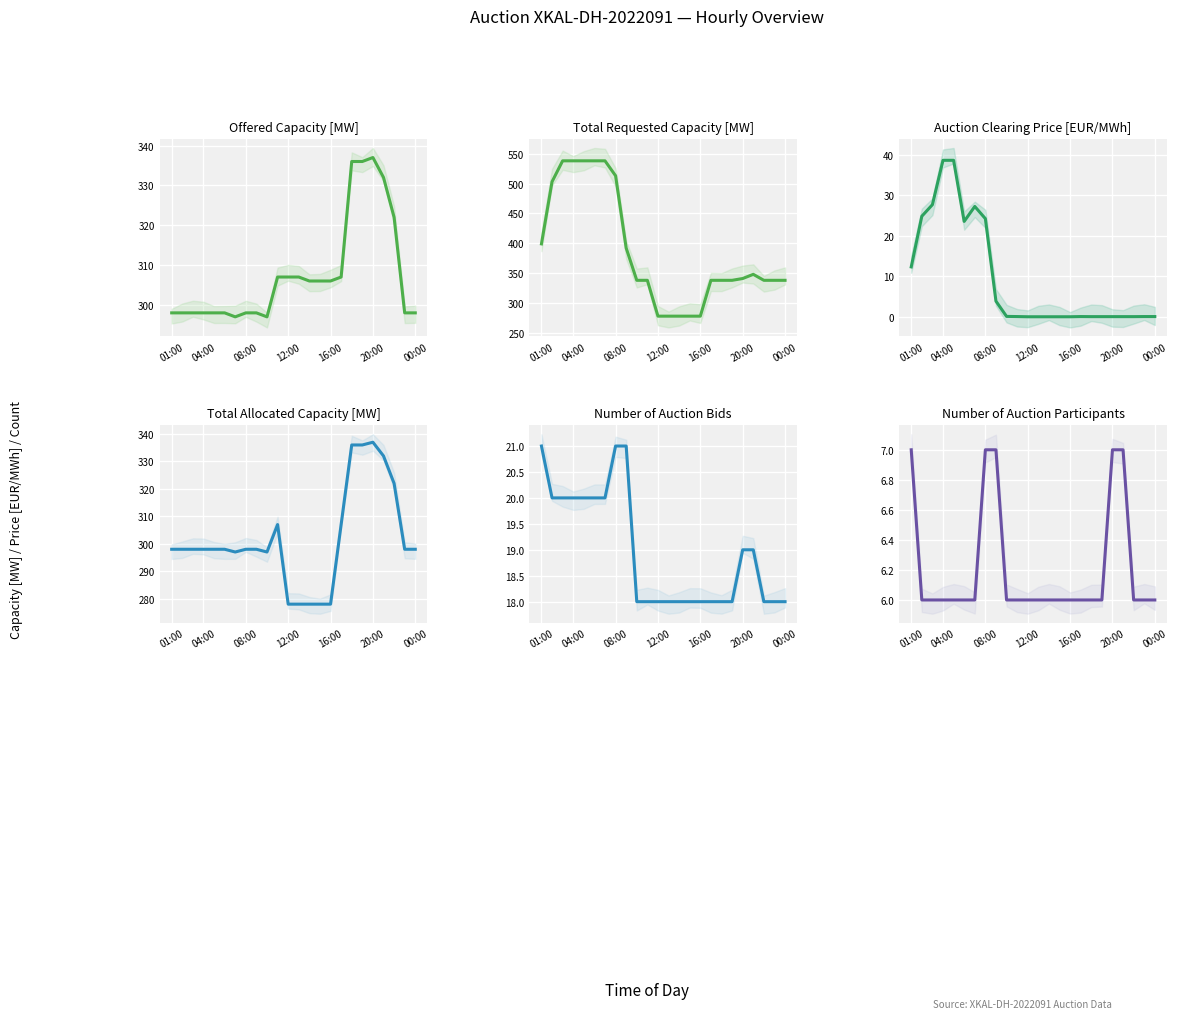

List the series in order of their peak value, highest first.

Total Requested Capacity [MW], Offered Capacity [MW], Total Allocated Capacity [MW], Auction Clearing Price [EUR/MWh], Number of Auction Bids, Number of Auction Participants